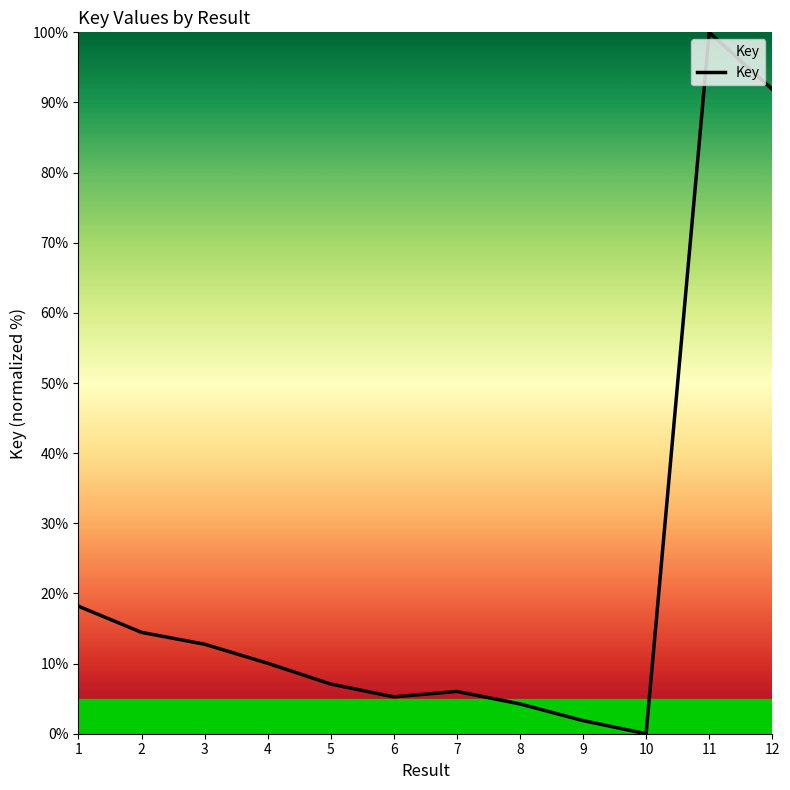

Approximately how many times larger is the value at 2 compared to 6?

2.7